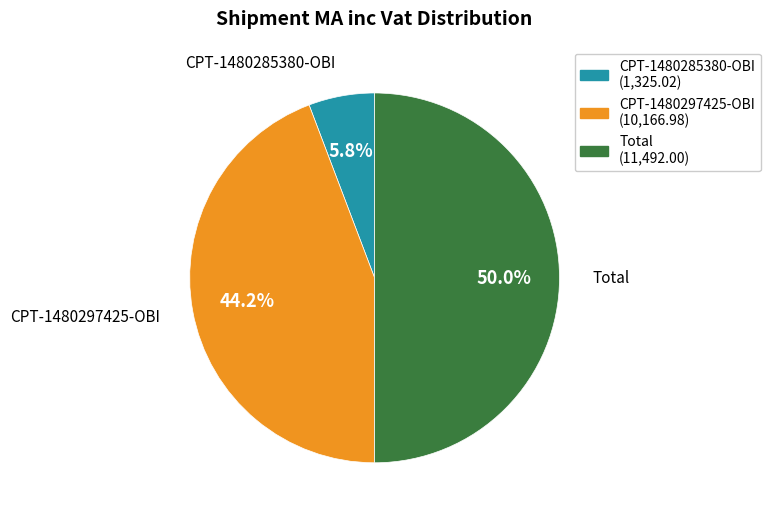

Combined, what portion of the pie is CPT-1480297425-OBI and CPT-1480285380-OBI?

50.0%